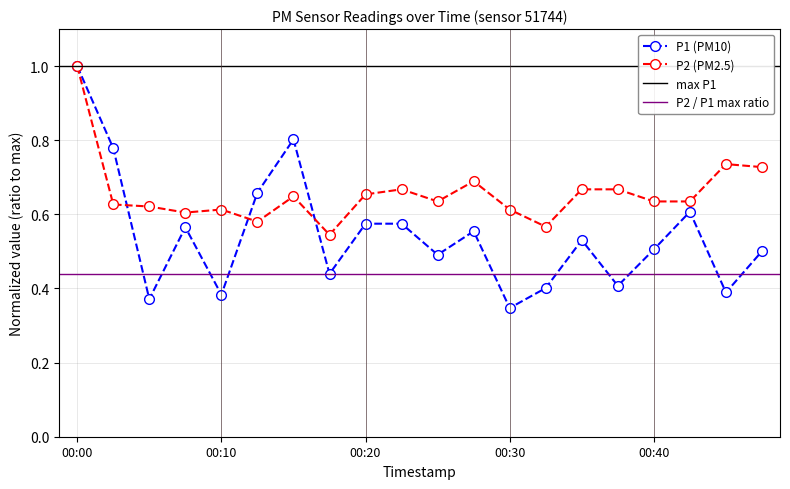

Does the chart display data point markers on the line(s)?

Yes